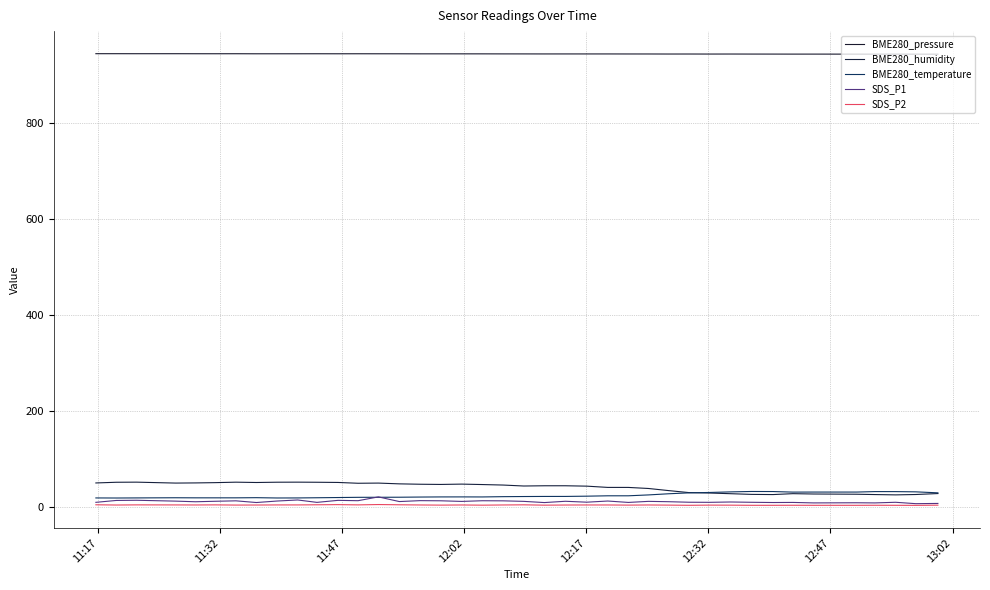

Is this an area chart (filled region under the line)?

No